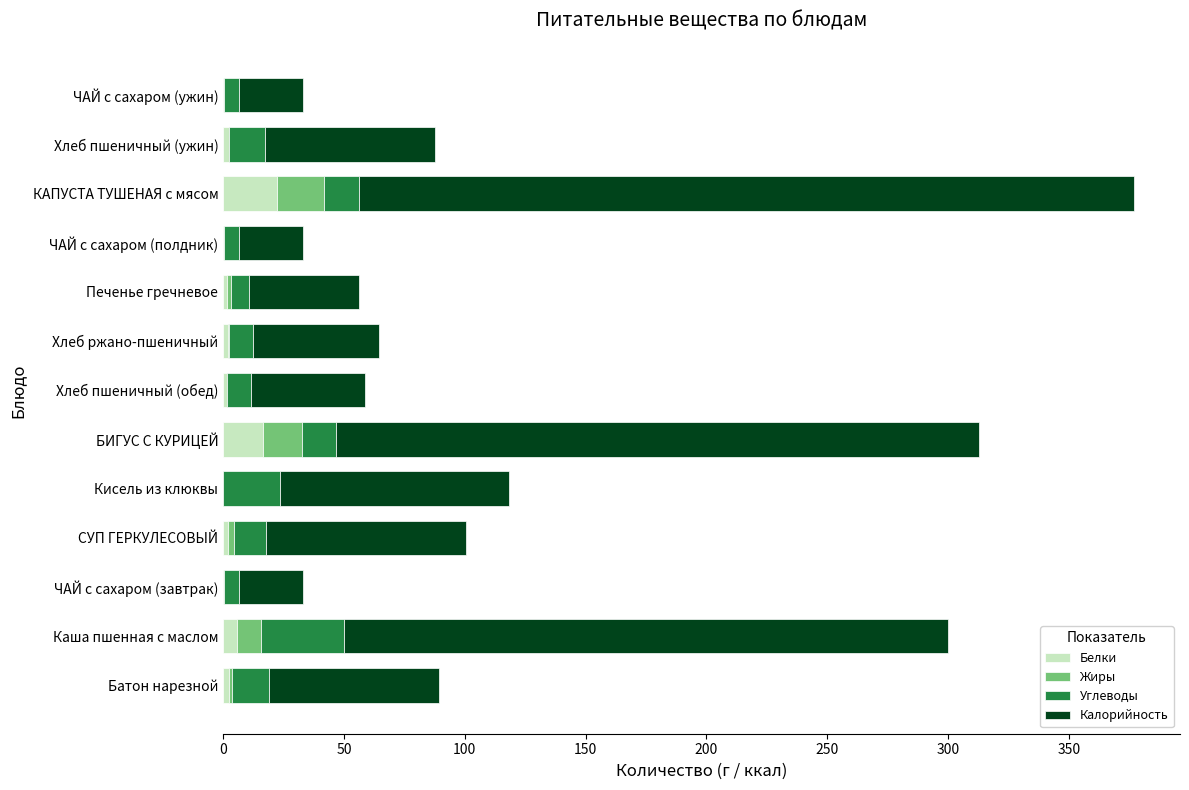

What is the total value across all series at КАПУСТА ТУШЕНАЯ с мясом?

377.2